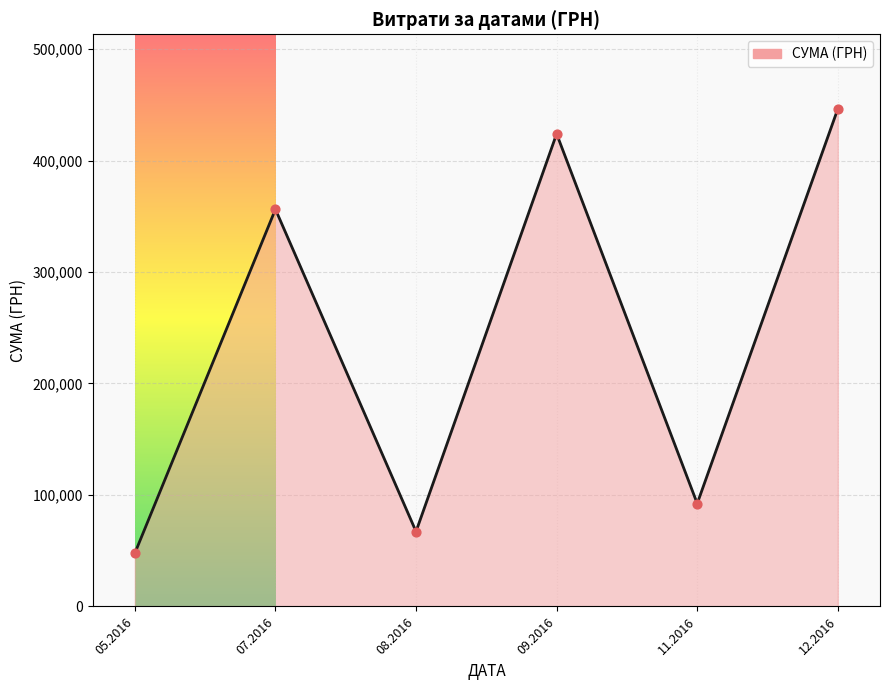

What is the change in value from 08.2016 to 12.2016?

+379127.0